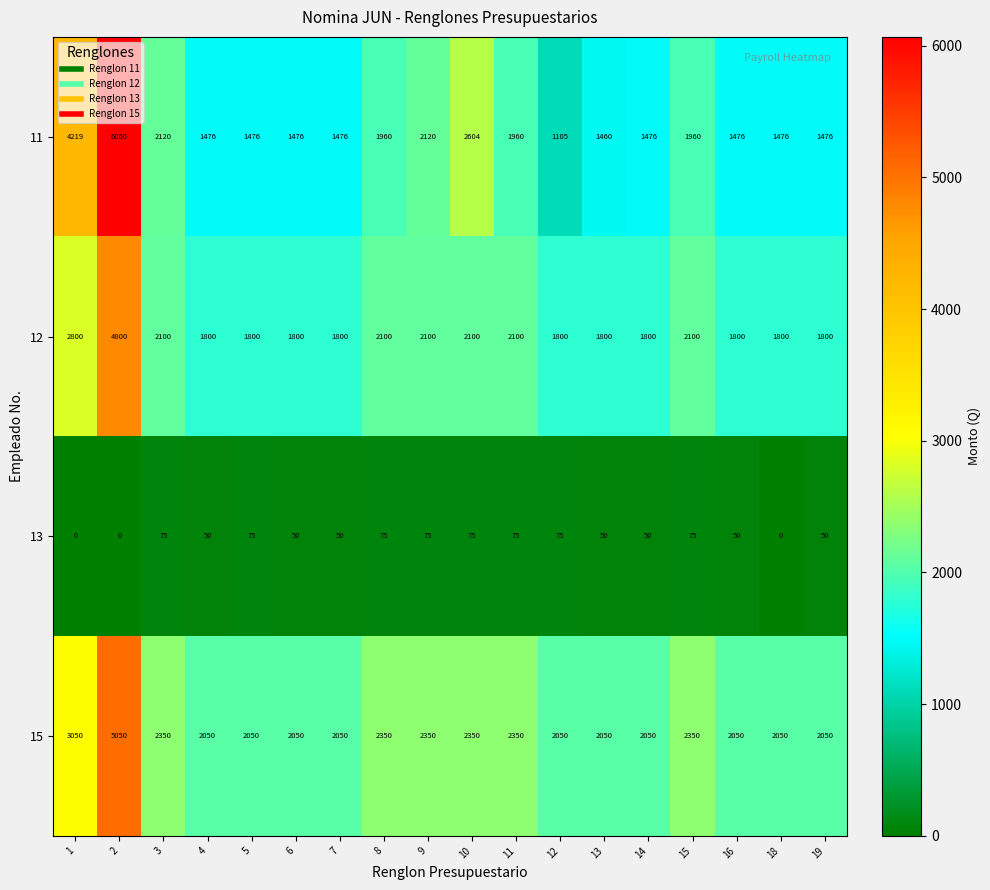

Count the 12 values in the range 1800 to 2100.

16